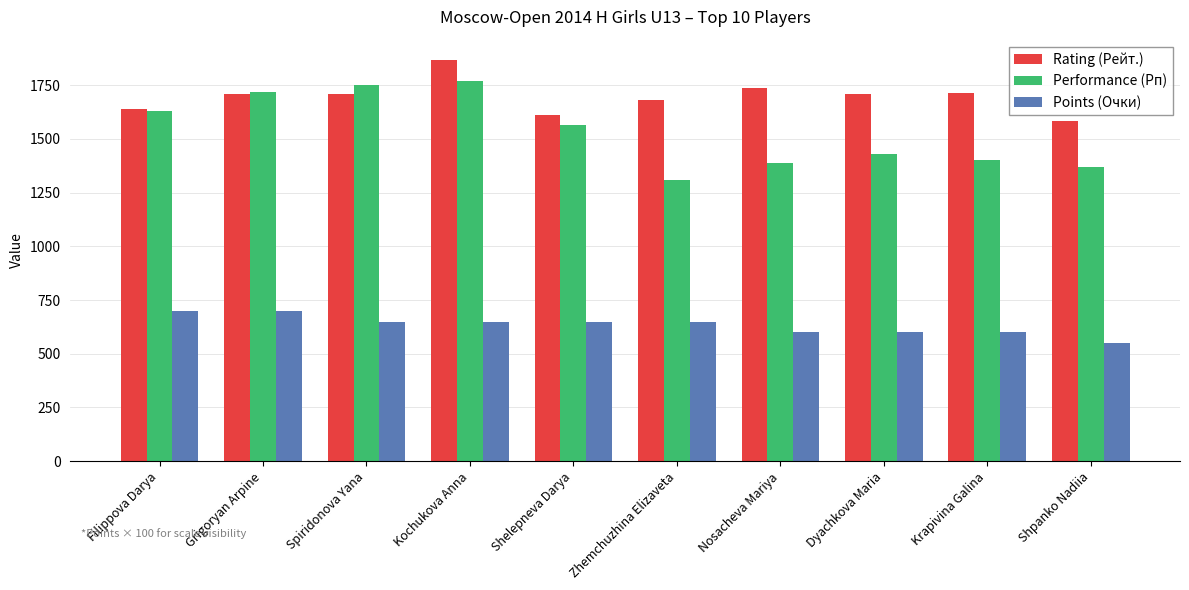

What is the difference between the highest and lowest values at Dyachkova Maria?

1109